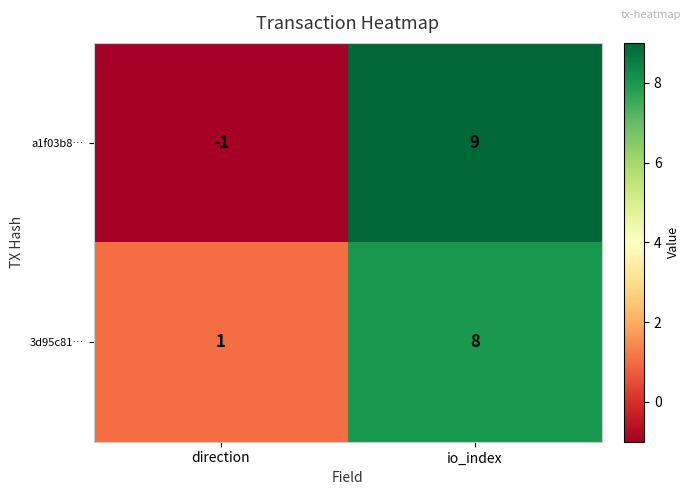

True or false: 3d95c81… has a value of 1 at direction.

True